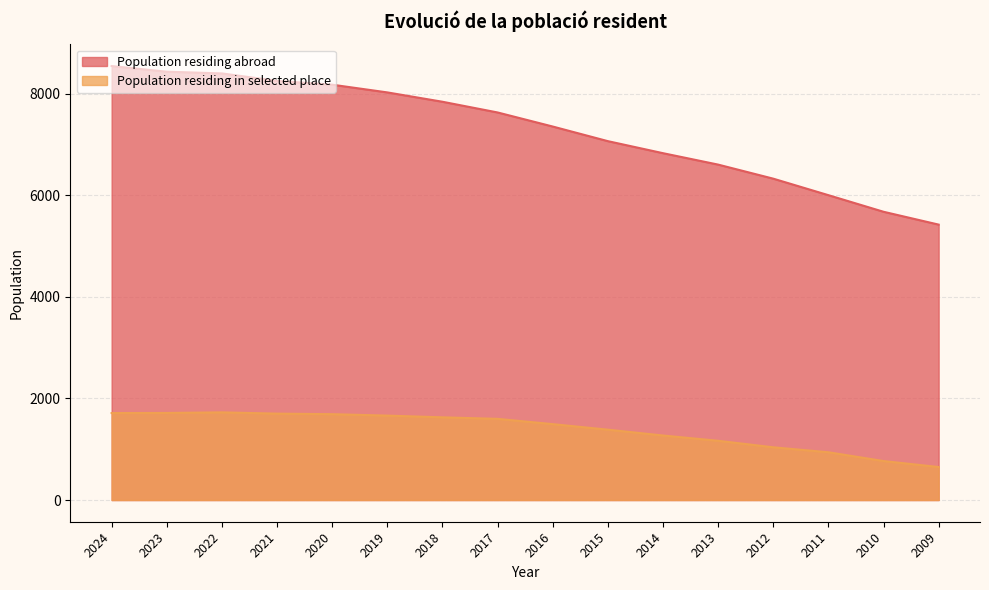

At 2020, list the series in order from smallest to largest.

Population residing in selected place, Population residing abroad